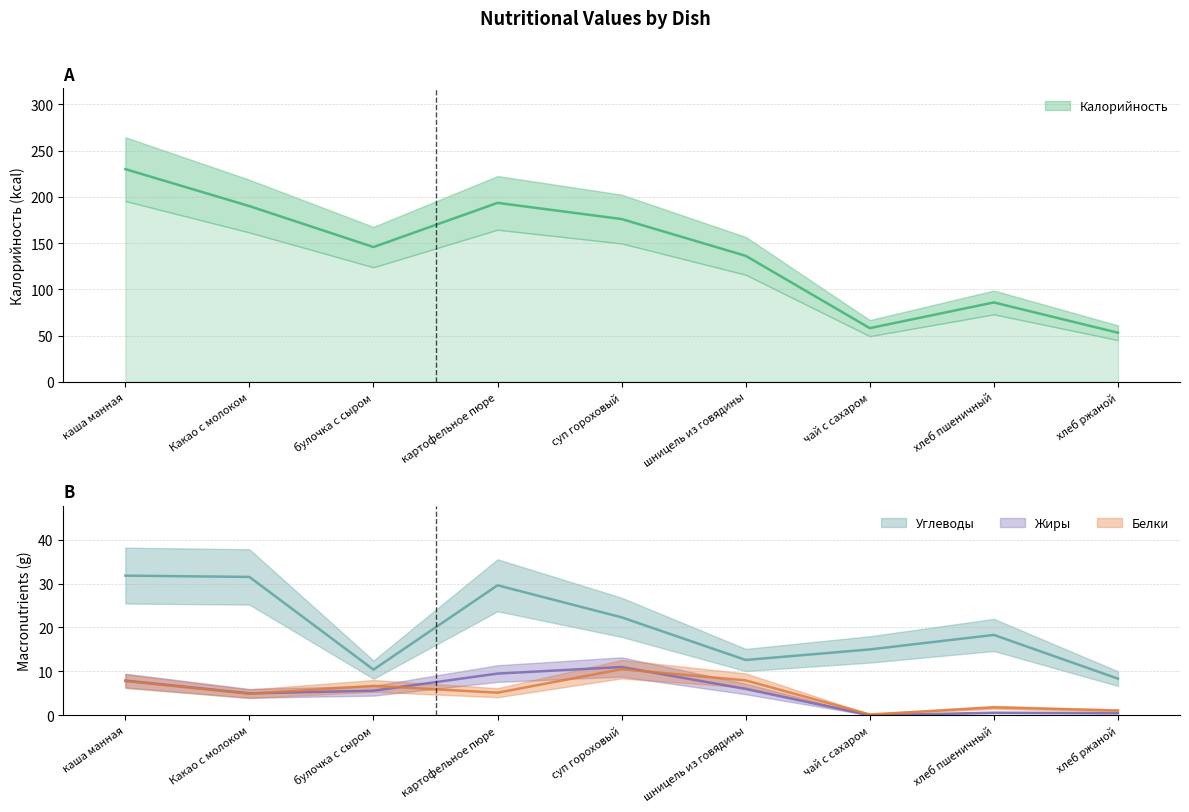

How many lines are shown in the chart?

4